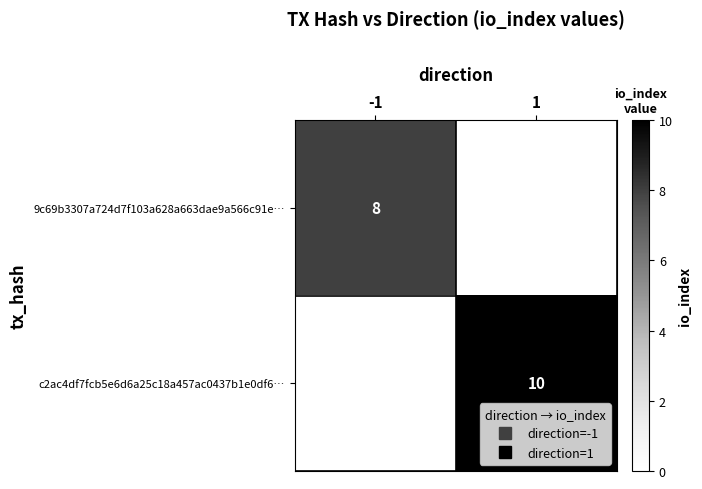

What is the sum of all 9c69b3307a724d7f103a628a663dae9a566c91e… values?

8